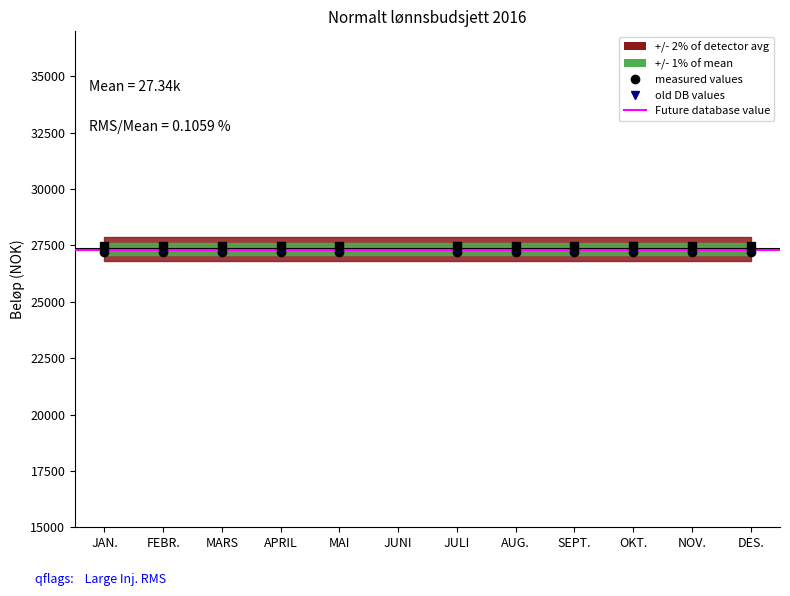

Where is 500x nearest to the value 11717?

JUNI